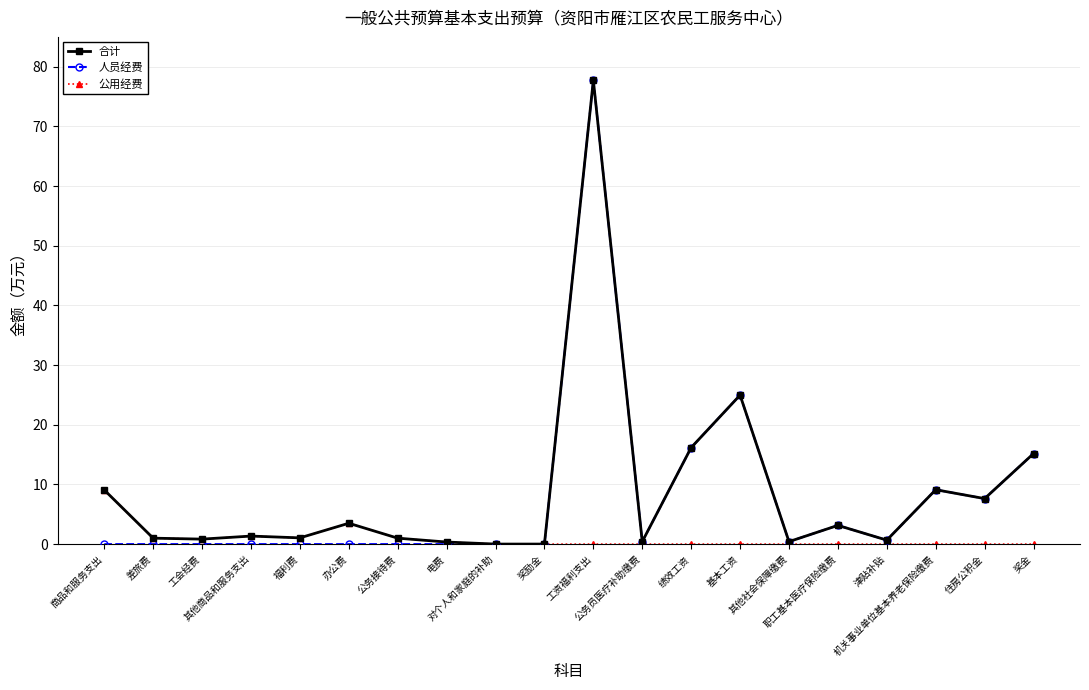

True or false: 人员经费 has more than 0 points higher than both neighbors.

True